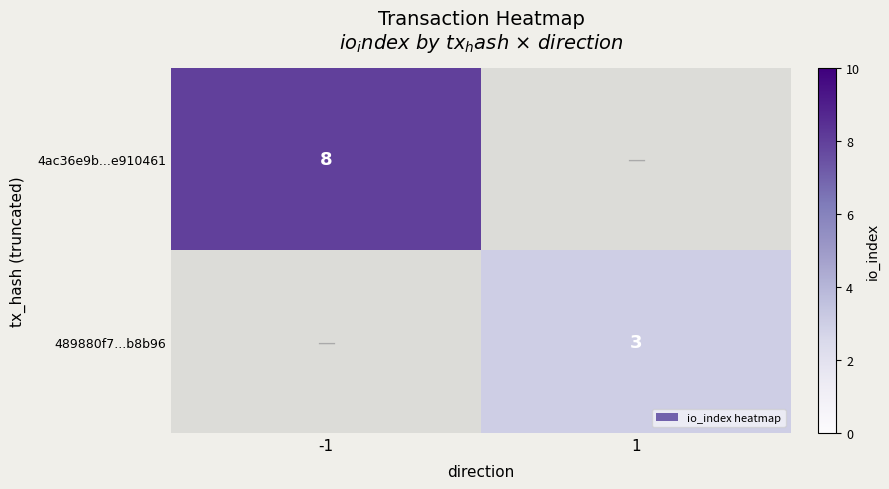

The value of 4ac36e9b...e910461 at -1 is 3.1. True or false?

False